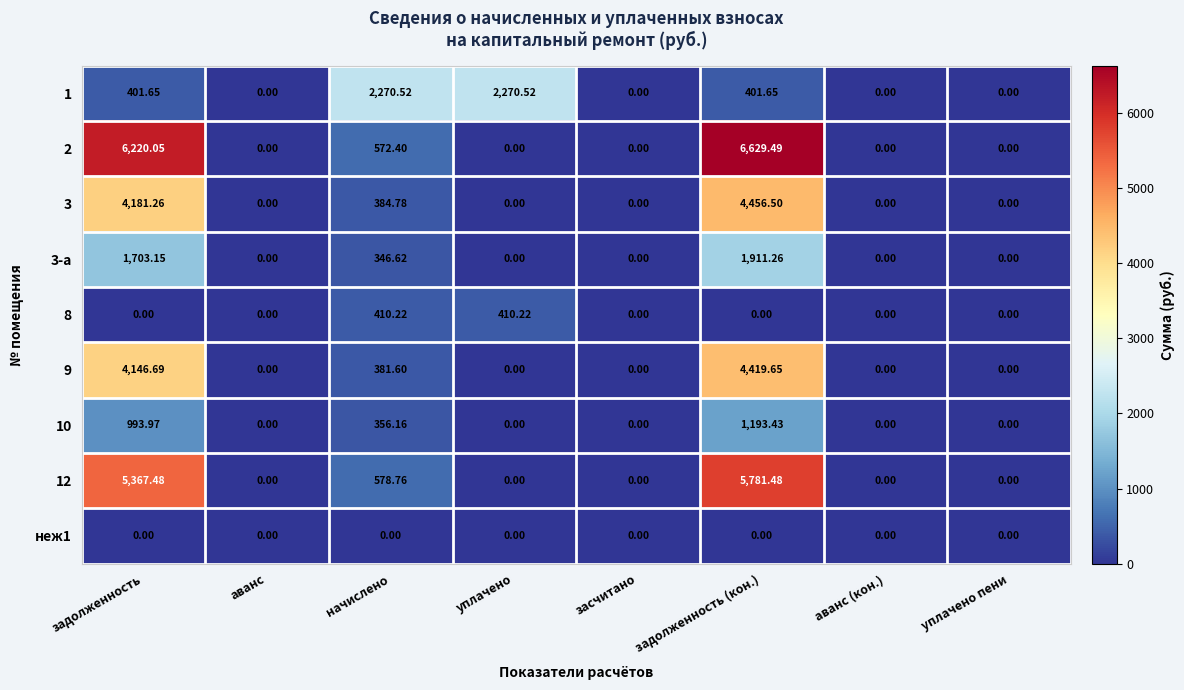

At which category is the sum across all series the highest?

задолженность (кон.)